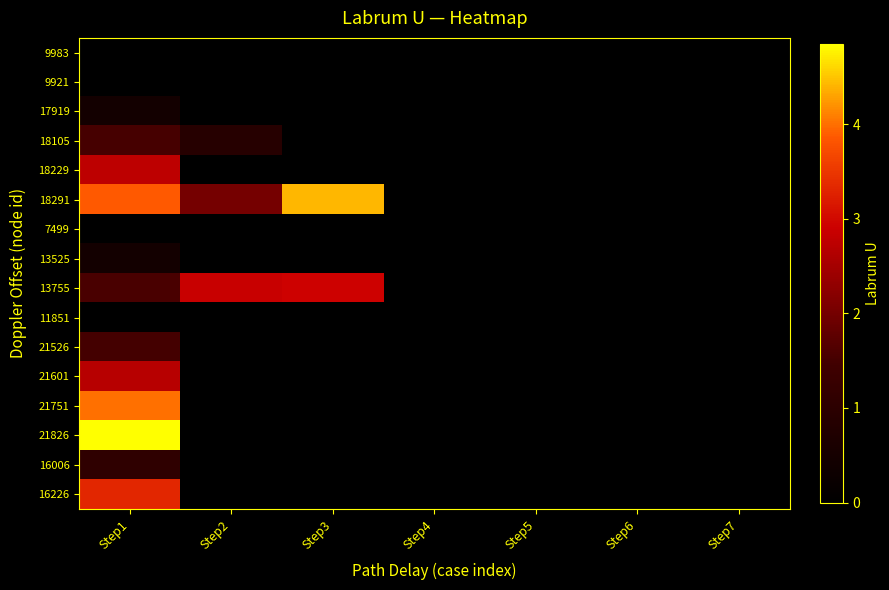

Reading left to right, transcribe all the data shown in this chart.

9983: Step1=0.0	Step2=0.0	Step3=0.0	Step4=0.0	Step5=0.0	Step6=0.0	Step7=0.0
9921: Step1=0.0	Step2=0.0	Step3=0.0	Step4=0.0	Step5=0.0	Step6=0.0	Step7=0.0
17919: Step1=0.4	Step2=0.0	Step3=0.0	Step4=0.0	Step5=0.0	Step6=0.0	Step7=0.0
18105: Step1=1.5	Step2=0.9	Step3=0.0	Step4=0.0	Step5=0.0	Step6=0.0	Step7=0.0
18229: Step1=2.8	Step2=0.0	Step3=0.0	Step4=0.0	Step5=0.0	Step6=0.0	Step7=0.0
18291: Step1=3.9	Step2=2.0	Step3=4.4	Step4=0.0	Step5=0.0	Step6=0.0	Step7=0.0
7499: Step1=0.0	Step2=0.0	Step3=0.0	Step4=0.0	Step5=0.0	Step6=0.0	Step7=0.0
13525: Step1=0.5	Step2=0.0	Step3=0.0	Step4=0.0	Step5=0.0	Step6=0.0	Step7=0.0
13755: Step1=1.6	Step2=2.9	Step3=2.9	Step4=0.0	Step5=0.0	Step6=0.0	Step7=0.0
11851: Step1=0.0	Step2=0.0	Step3=0.0	Step4=0.0	Step5=0.0	Step6=0.0	Step7=0.0
21526: Step1=1.5	Step2=0.0	Step3=0.0	Step4=0.0	Step5=0.0	Step6=0.0	Step7=0.0
21601: Step1=2.7	Step2=0.0	Step3=0.0	Step4=0.0	Step5=0.0	Step6=0.0	Step7=0.0
21751: Step1=4.0	Step2=0.0	Step3=0.0	Step4=0.0	Step5=0.0	Step6=0.0	Step7=0.0
21826: Step1=4.8	Step2=0.0	Step3=0.0	Step4=0.0	Step5=0.0	Step6=0.0	Step7=0.0
16006: Step1=1.1	Step2=0.0	Step3=0.0	Step4=0.0	Step5=0.0	Step6=0.0	Step7=0.0
16226: Step1=3.3	Step2=0.0	Step3=0.0	Step4=0.0	Step5=0.0	Step6=0.0	Step7=0.0